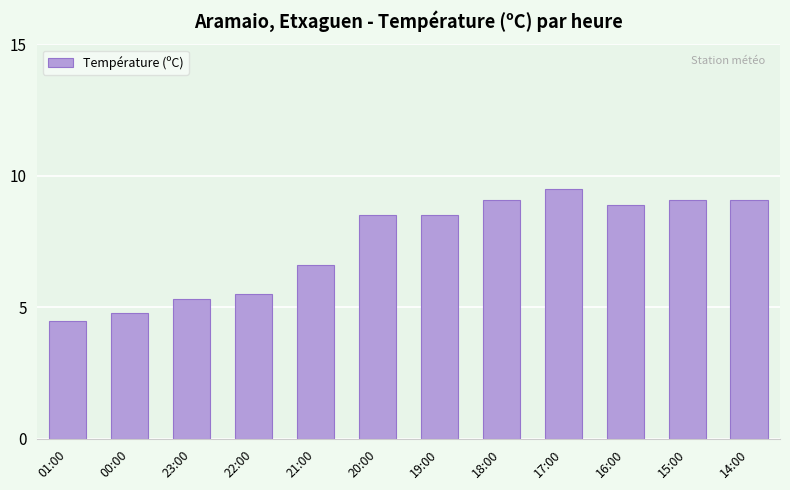

How many bars are there in total?

12